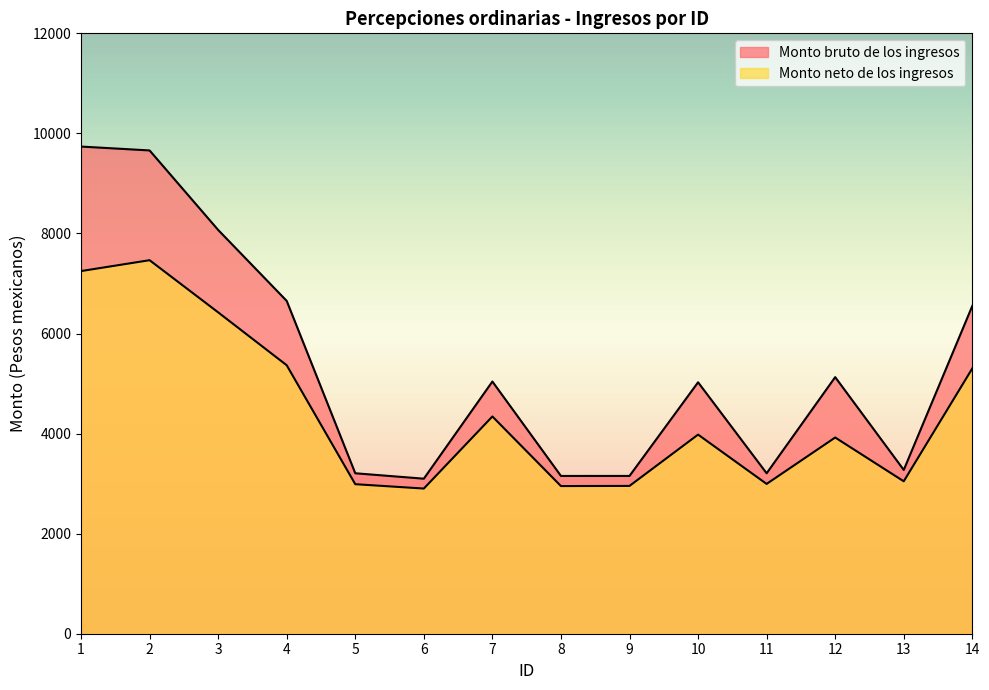

Where does the Monto bruto de los ingresos series first go above 5040?

1